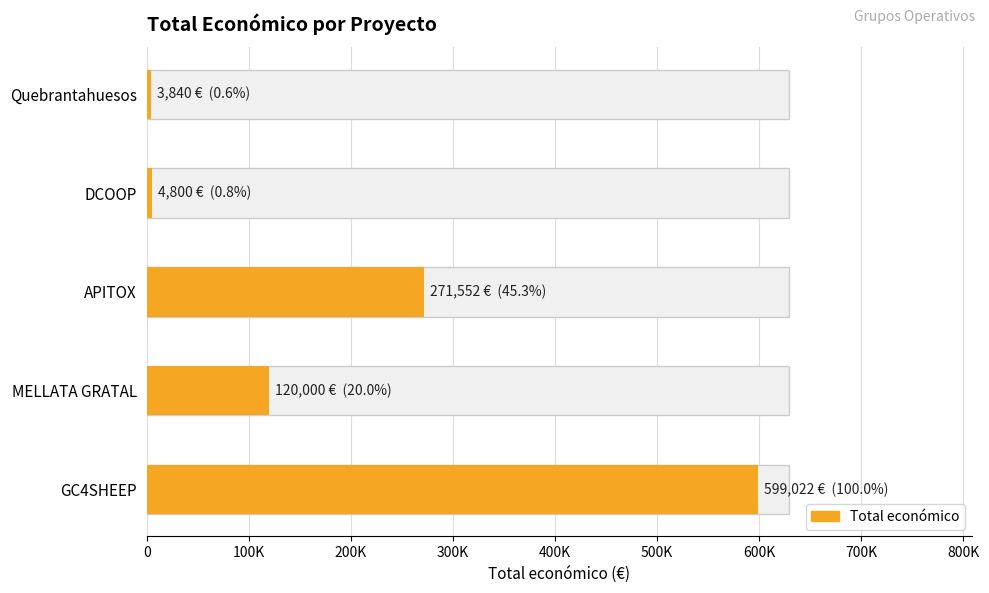

How many categories are shown in the chart?

5